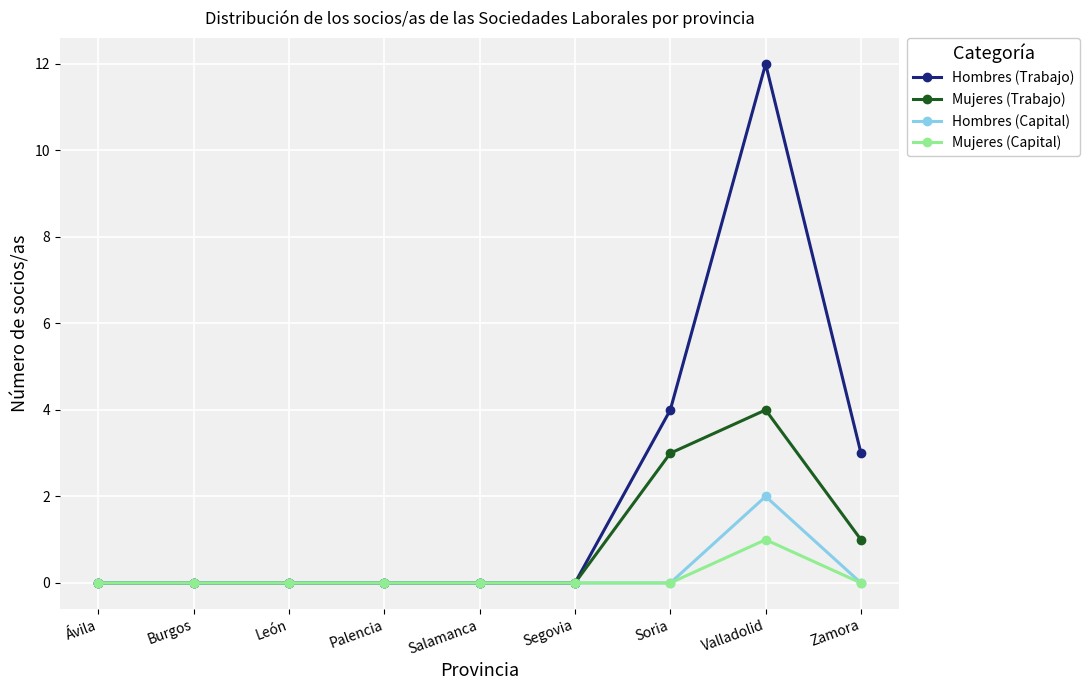

Which series has the widest spread of values?

Hombres (Trabajo)